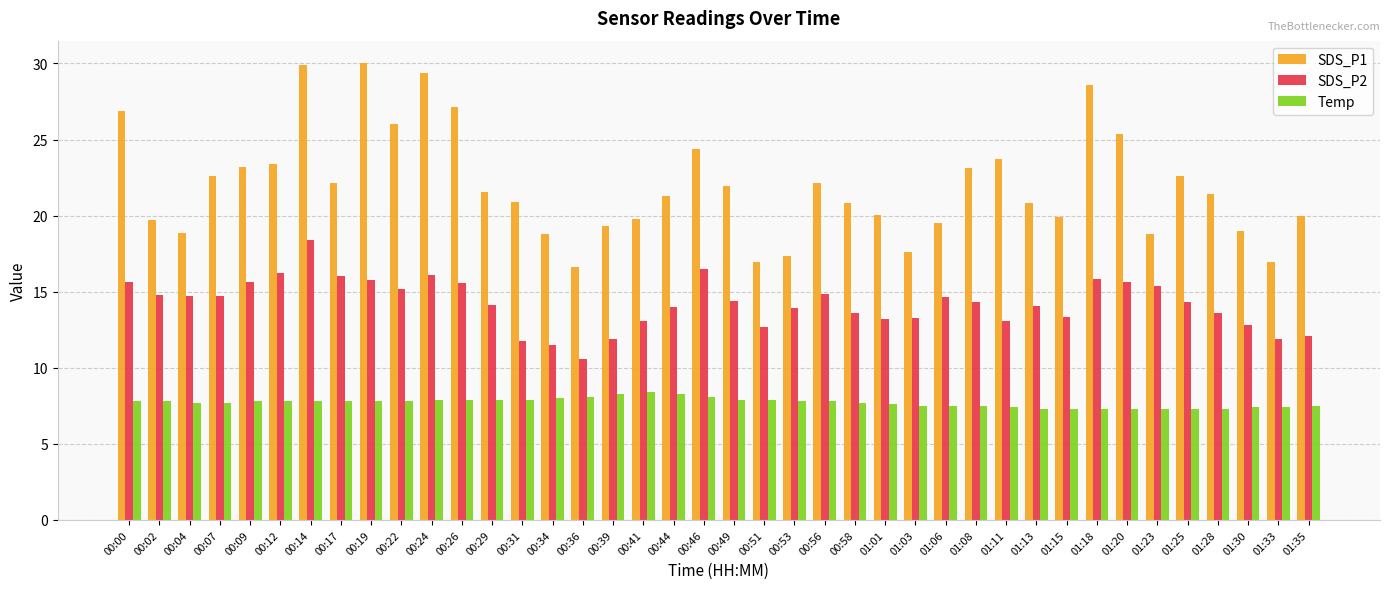

List the series in order of their peak value, highest first.

SDS_P1, SDS_P2, Temp